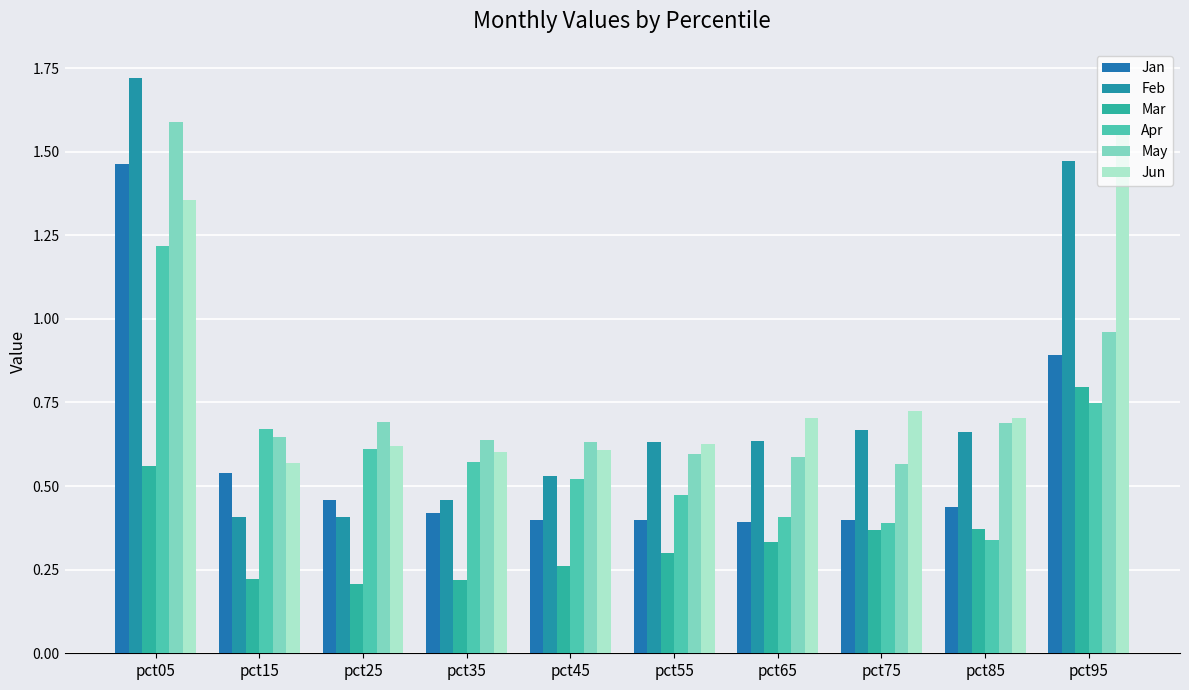

What is the difference between the maximum and second lowest values in the Jun series?

1.0